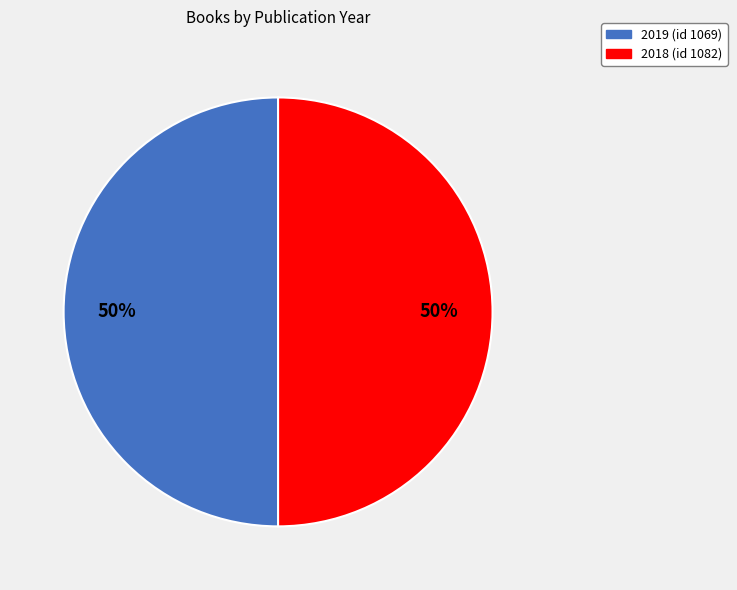

Is the sum of 2019 (id 1069) and 2018 (id 1082) greater than half?

Yes